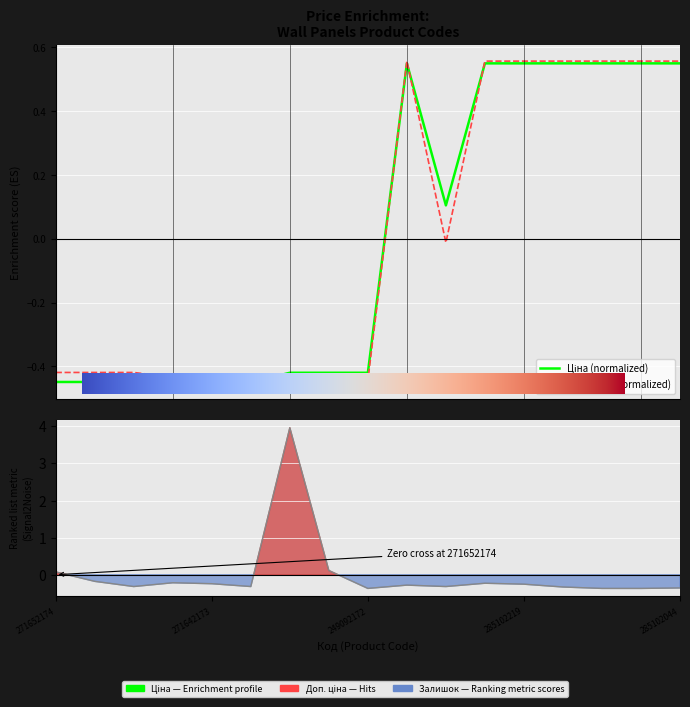

Reading left to right, transcribe all the data shown in this chart.

Ціна: 271652174=-0.4	271652173=-0.4	271652172=-0.4	271642174=-0.5	271642173=-0.5	271642172=-0.5	249092174=-0.4	249092173=-0.4	249092172=-0.4	285101569=0.5	10832185=0.1	285102221=0.5	285102219=0.5	285102218=0.5	285102216=0.5	285102120=0.5	285102044=0.5
Доп. ціна: 271652174=-0.4	271652173=-0.4	271652172=-0.4	271642174=-0.4	271642173=-0.4	271642172=-0.4	249092174=-0.4	249092173=-0.4	249092172=-0.4	285101569=0.6	10832185=-0.0	285102221=0.6	285102219=0.6	285102218=0.6	285102216=0.6	285102120=0.6	285102044=0.6
Залишок: 271652174=0.1	271652173=-0.2	271652172=-0.3	271642174=-0.2	271642173=-0.2	271642172=-0.3	249092174=4.0	249092173=0.1	249092172=-0.4	285101569=-0.3	10832185=-0.3	285102221=-0.2	285102219=-0.3	285102218=-0.3	285102216=-0.4	285102120=-0.4	285102044=-0.4